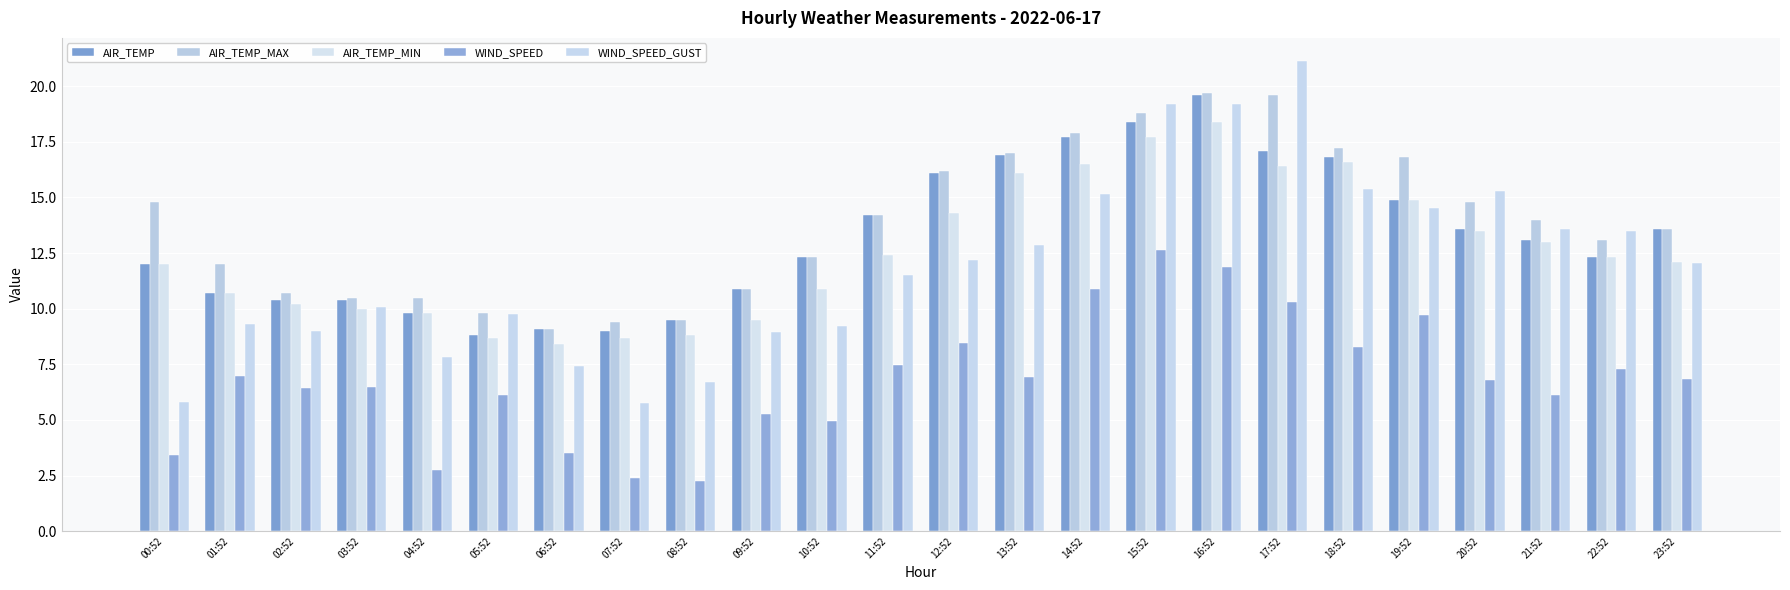

What is the highest value of the AIR_TEMP series?

19.6